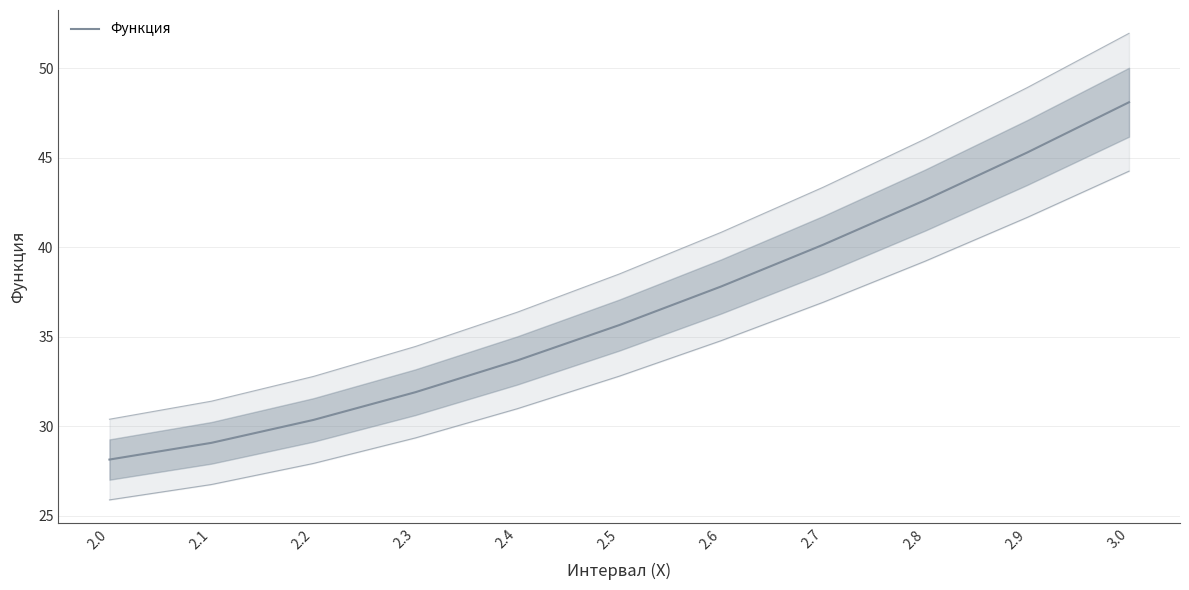

What is the sum of all values?

402.7